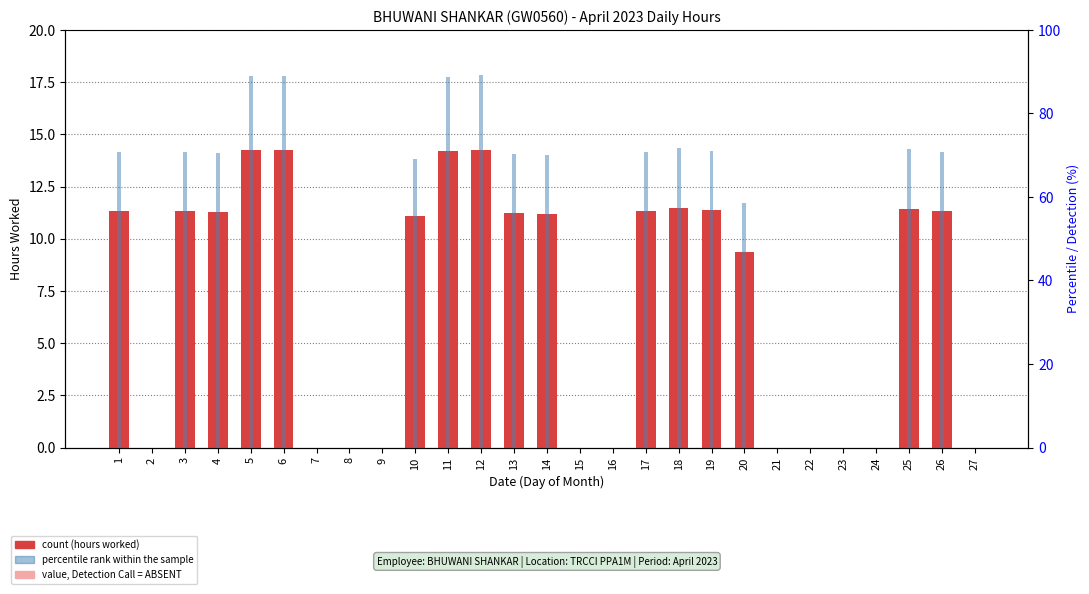

What is the sum of all Hours Worked values?

190.6